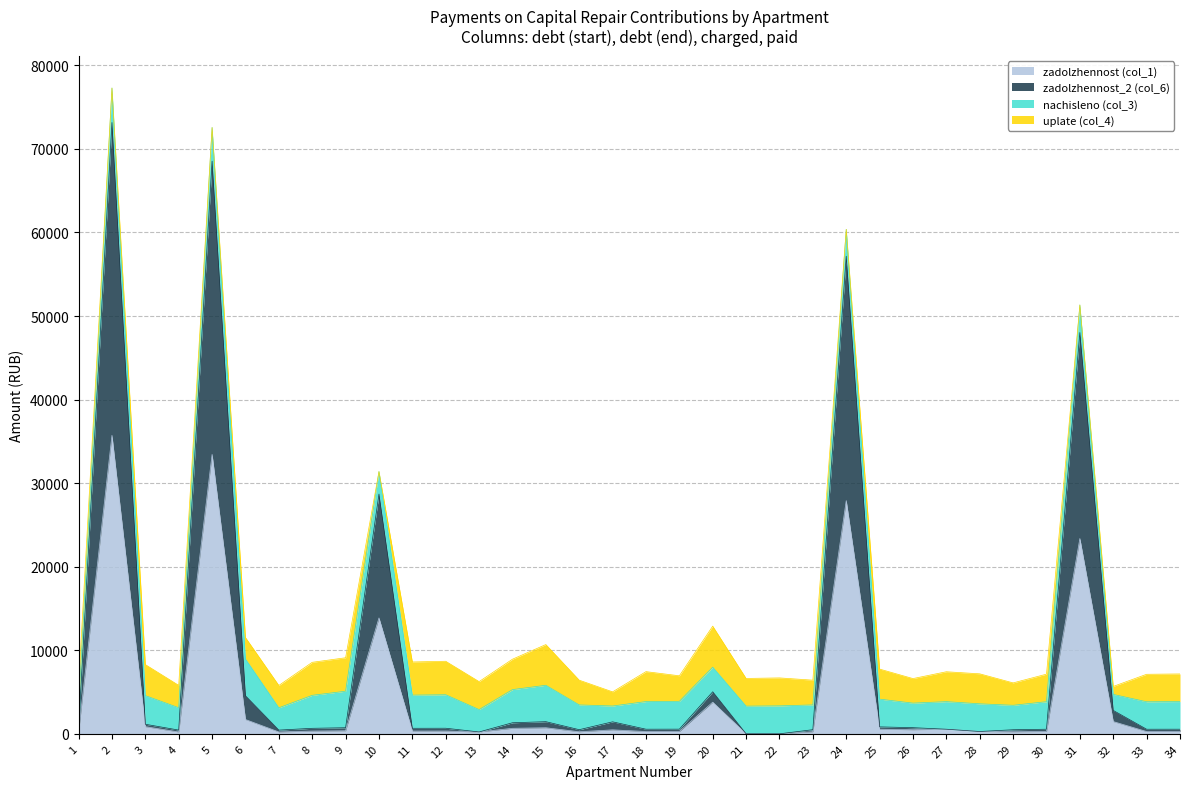

Does the chart display data point markers on the line(s)?

No